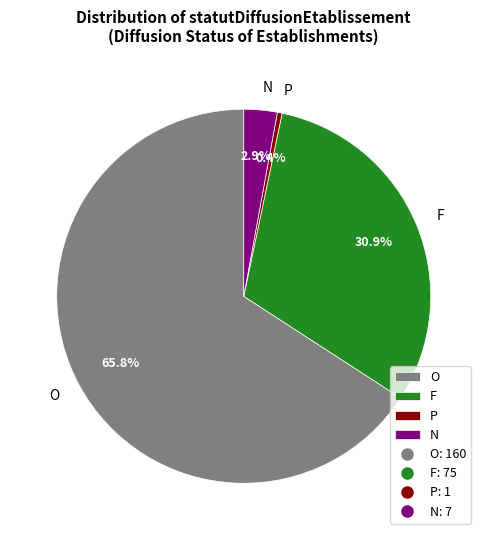

Do P and N together represent more than half of the pie?

No